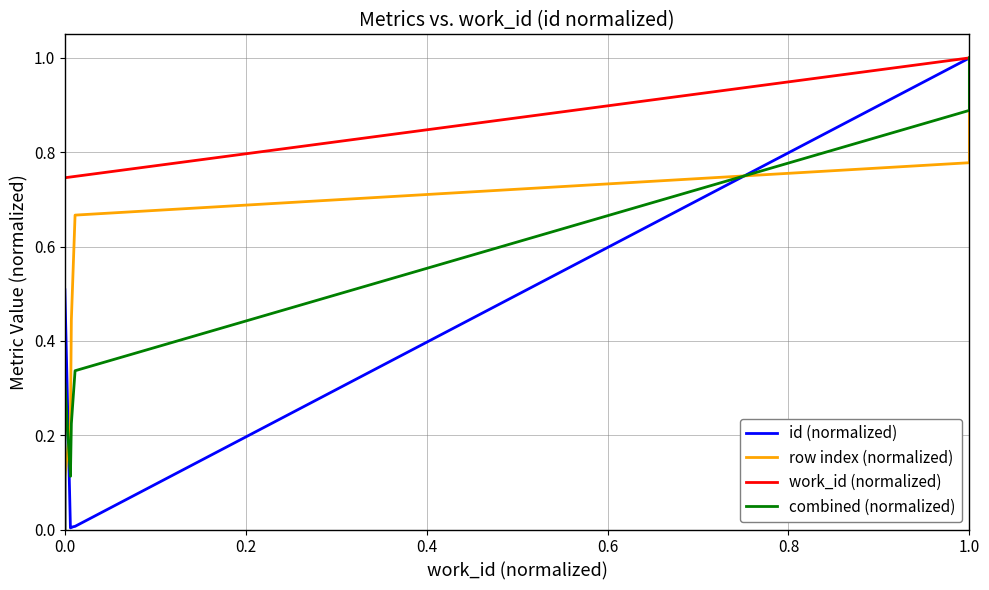

Between 0.0 and 1.0, which series saw the biggest shift?

row index (normalized)